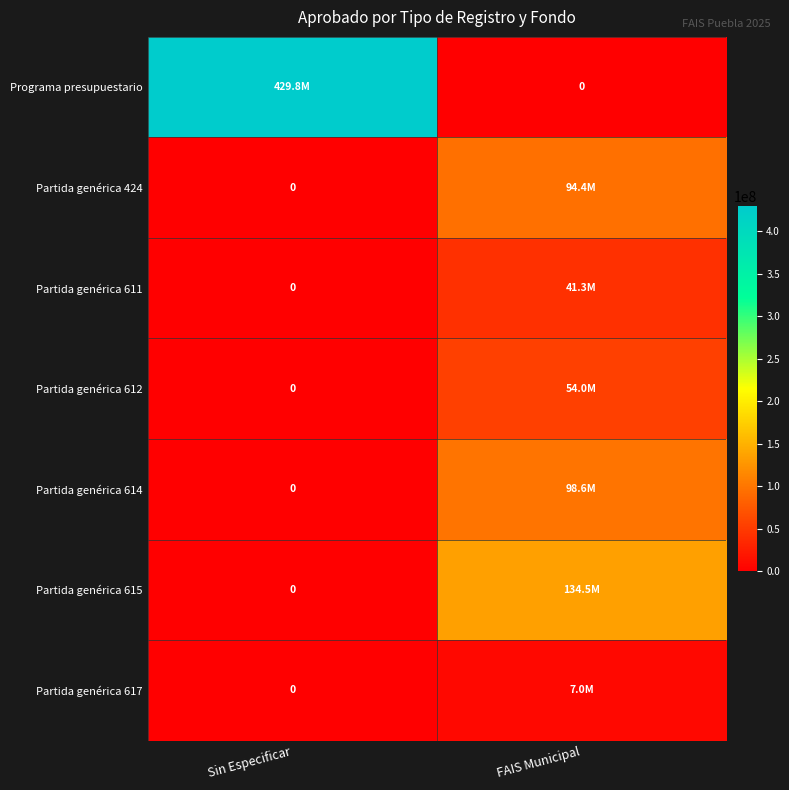

True or false: Partida genérica 614 has a value of 98587613.0 at FAIS Municipal.

True